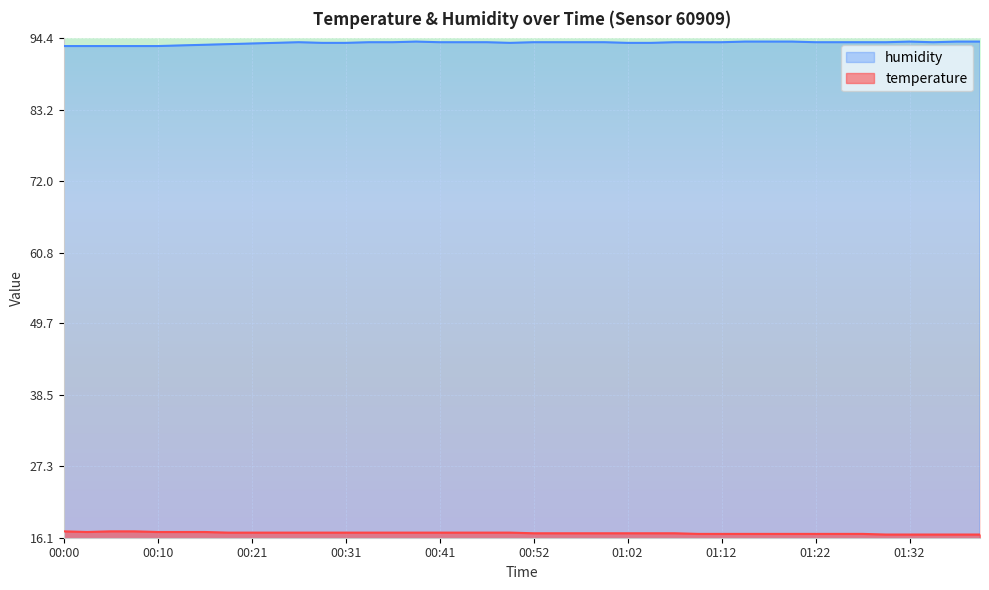

What is the total value across all series at 00:33?

110.7